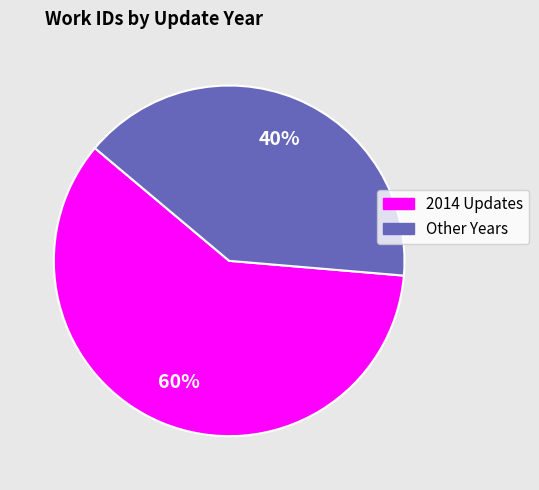

To the nearest percent, what is the difference between the largest and smallest slice percentages?

20%